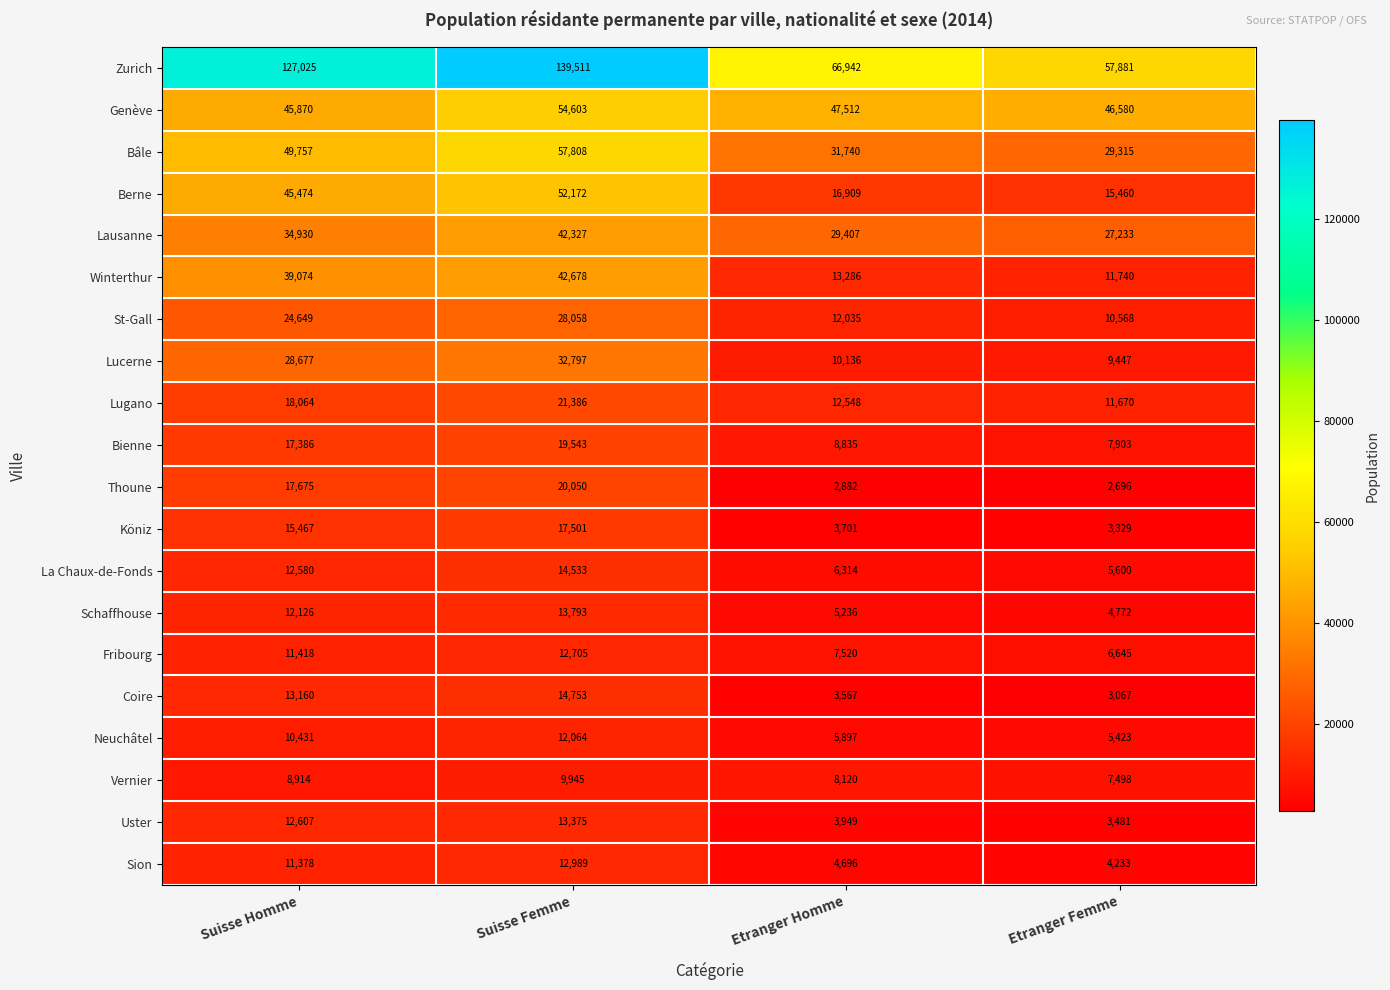

Which series has the largest total across all categories?

Zurich